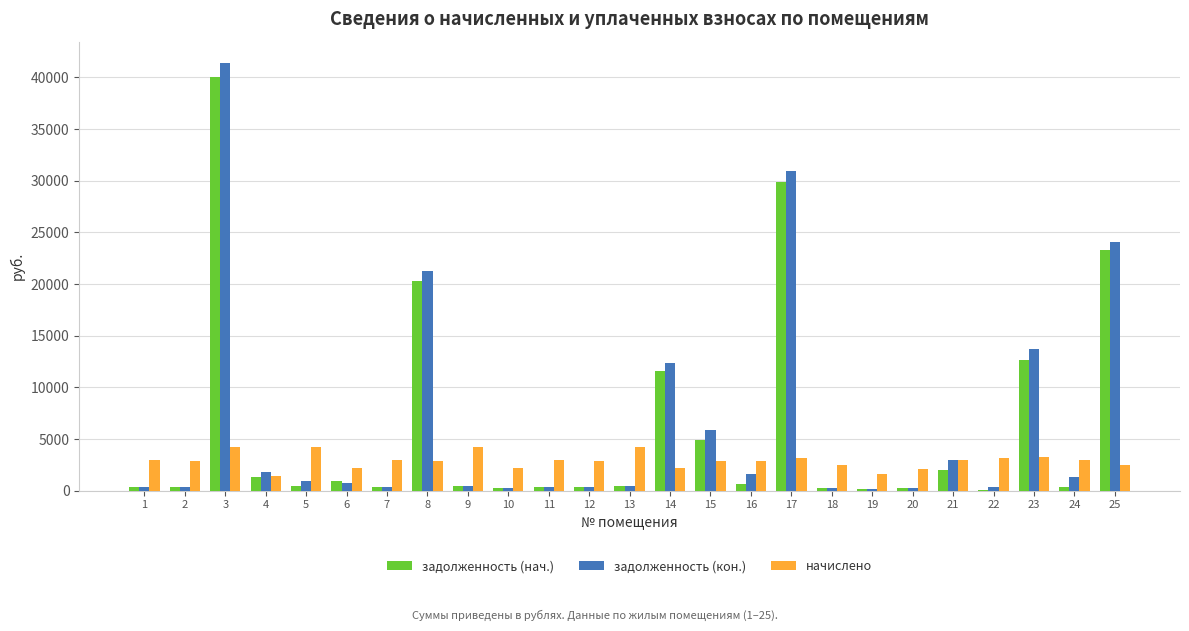

What is the sum of all начислено values?

72260.7